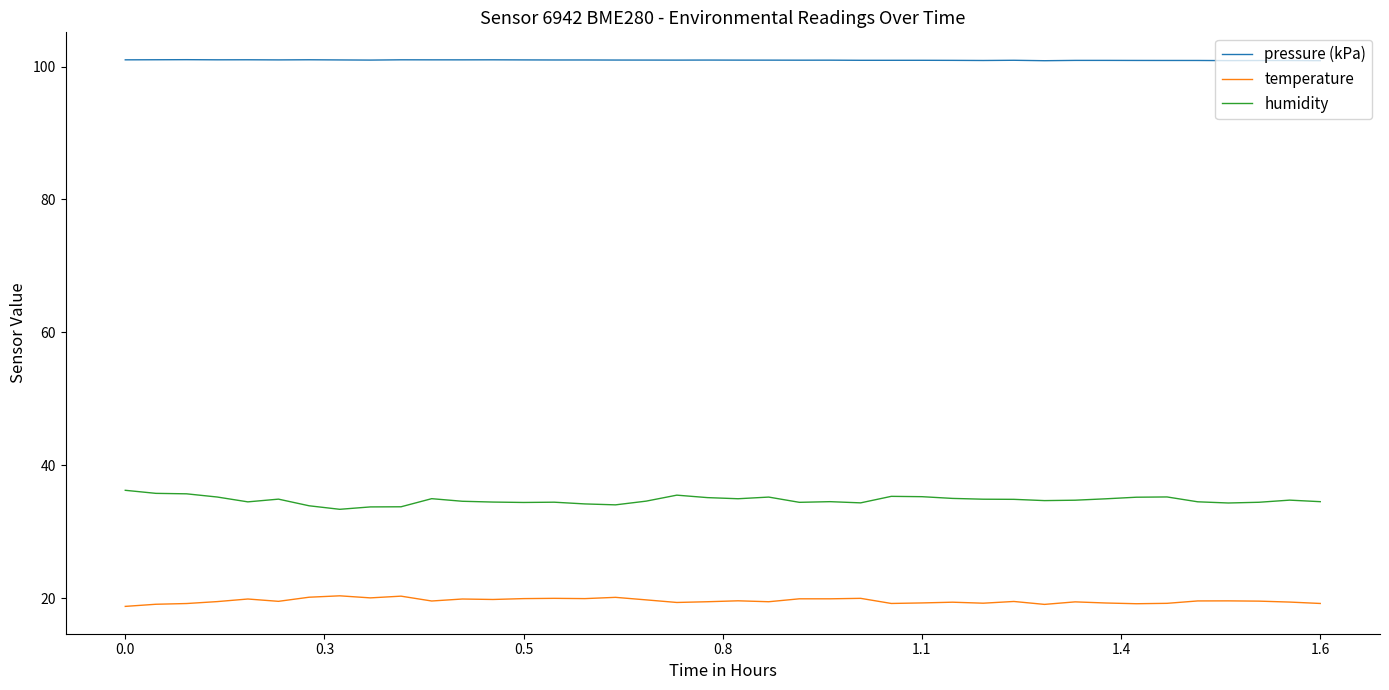

How many lines are shown in the chart?

3